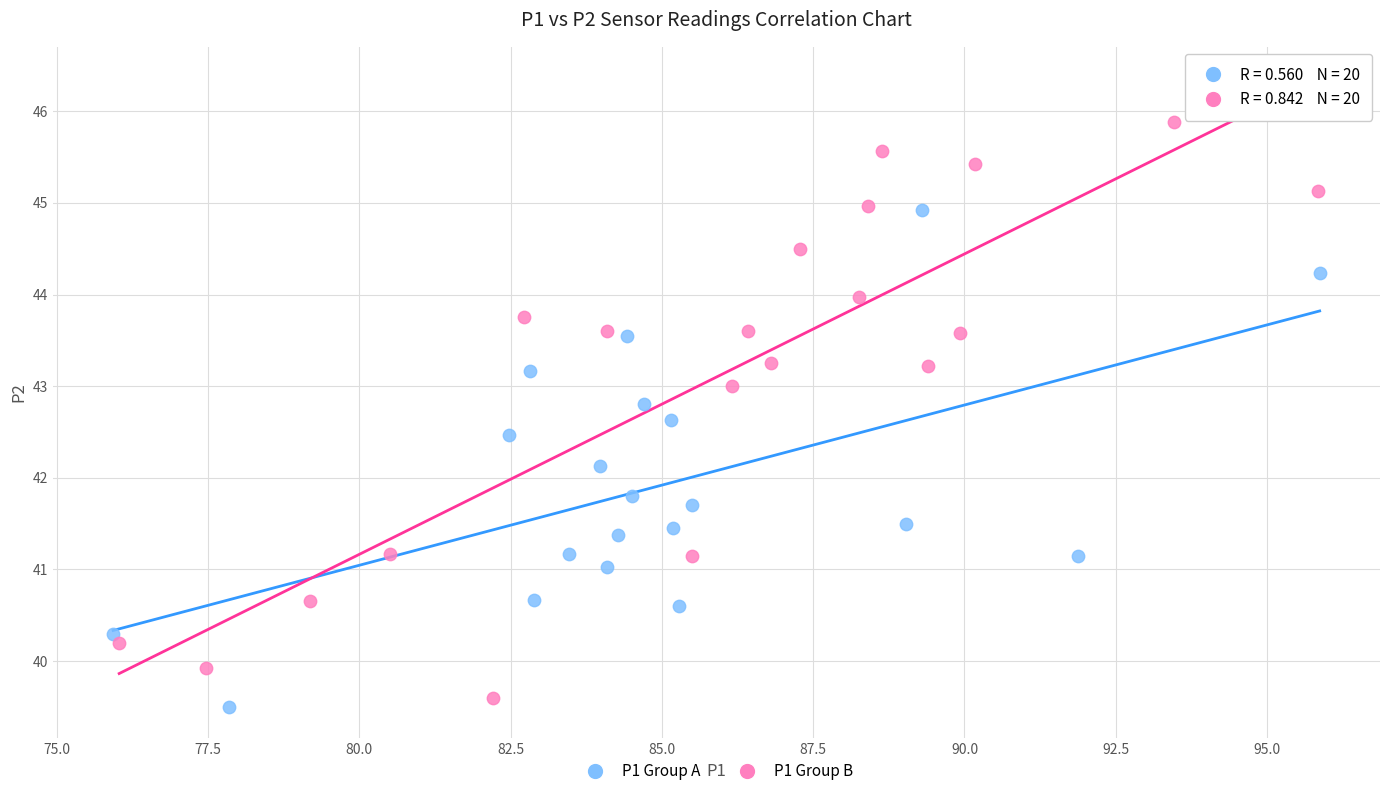

Which series contains the highest Y value?

P1 Group B